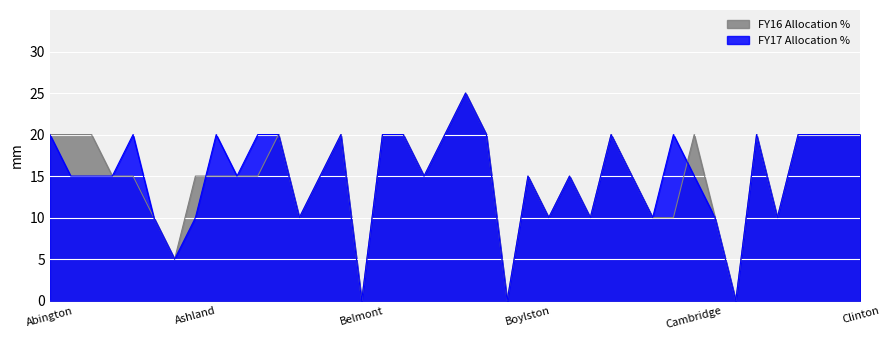

Count the number of categories in the chart.

40